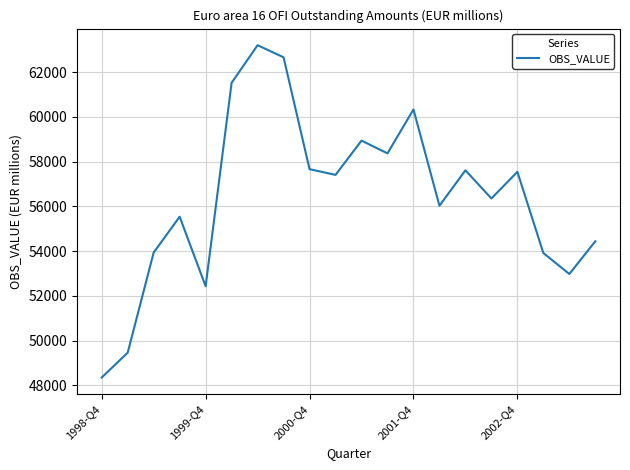

What is the difference between the maximum and minimum values?

14858.3